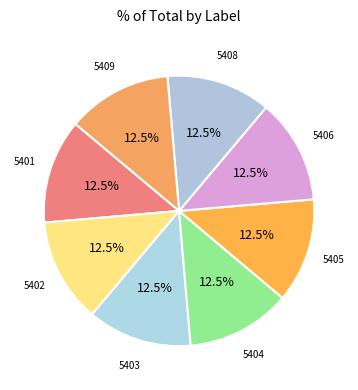

True or false: 5401 accounts for 5% of the total.

False